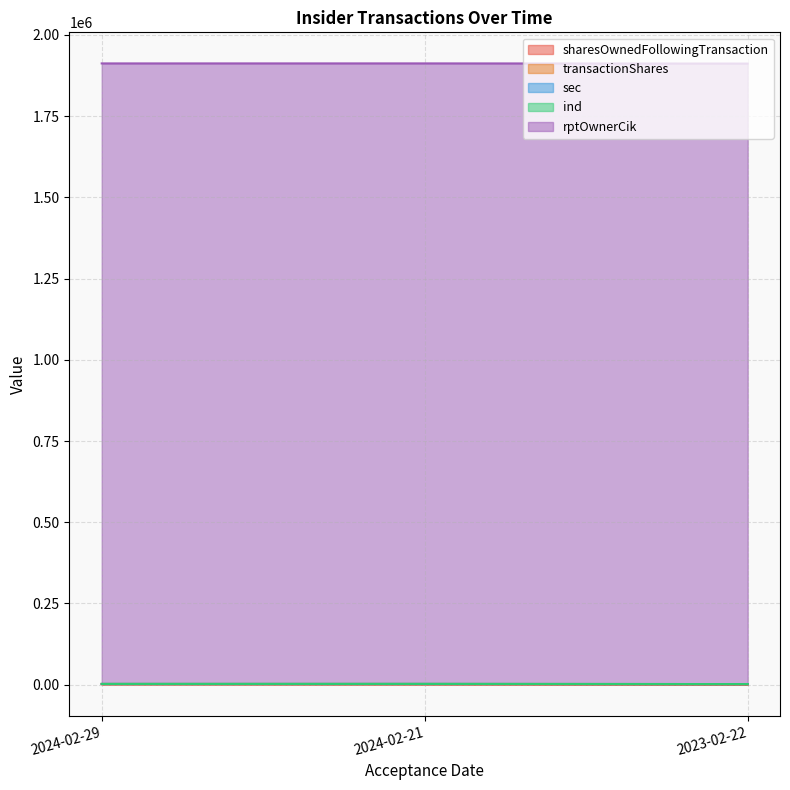

Reading left to right, extract all data points from this chart.

sharesOwnedFollowingTransaction: 1624	1268	728
transactionShares: 648	1064	1064
sec: 12	12	12
ind: 21	21	21
rptOwnerCik: 1910103	1910103	1910103